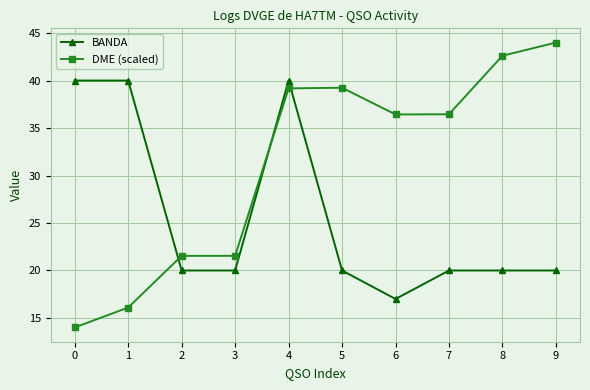

Which series ends up on top after the final intersection of BANDA and DME (scaled)?

DME (scaled)